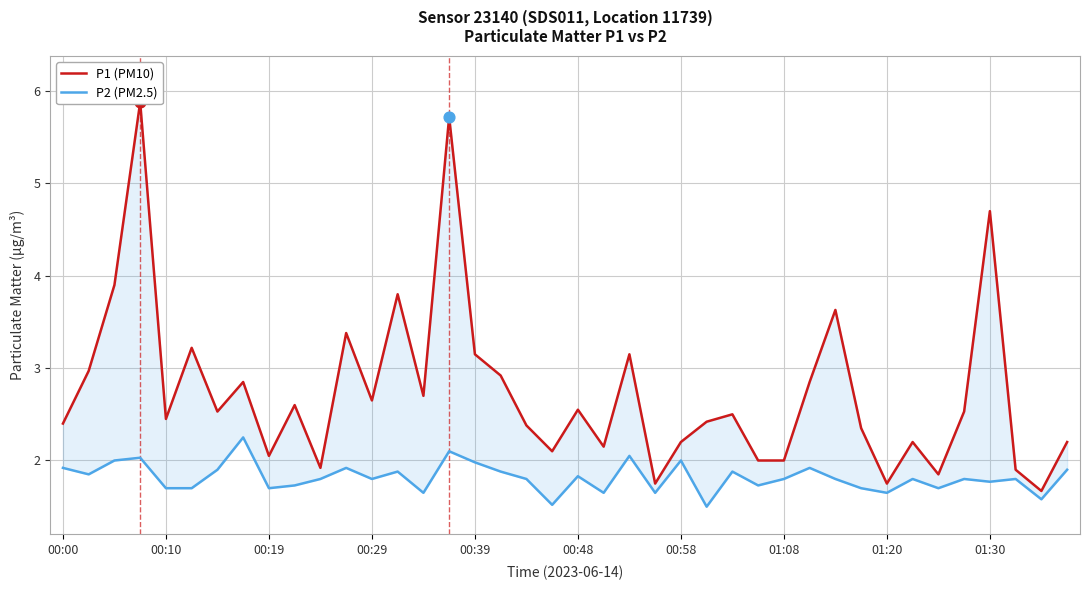

Which series contains the lowest Y value?

P2 (PM2.5)